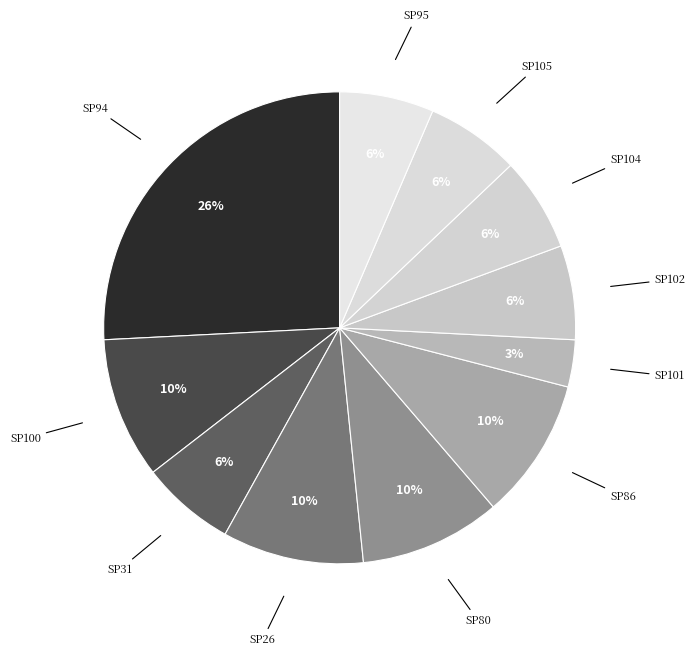

What is the smallest slice in the pie chart?

SP101